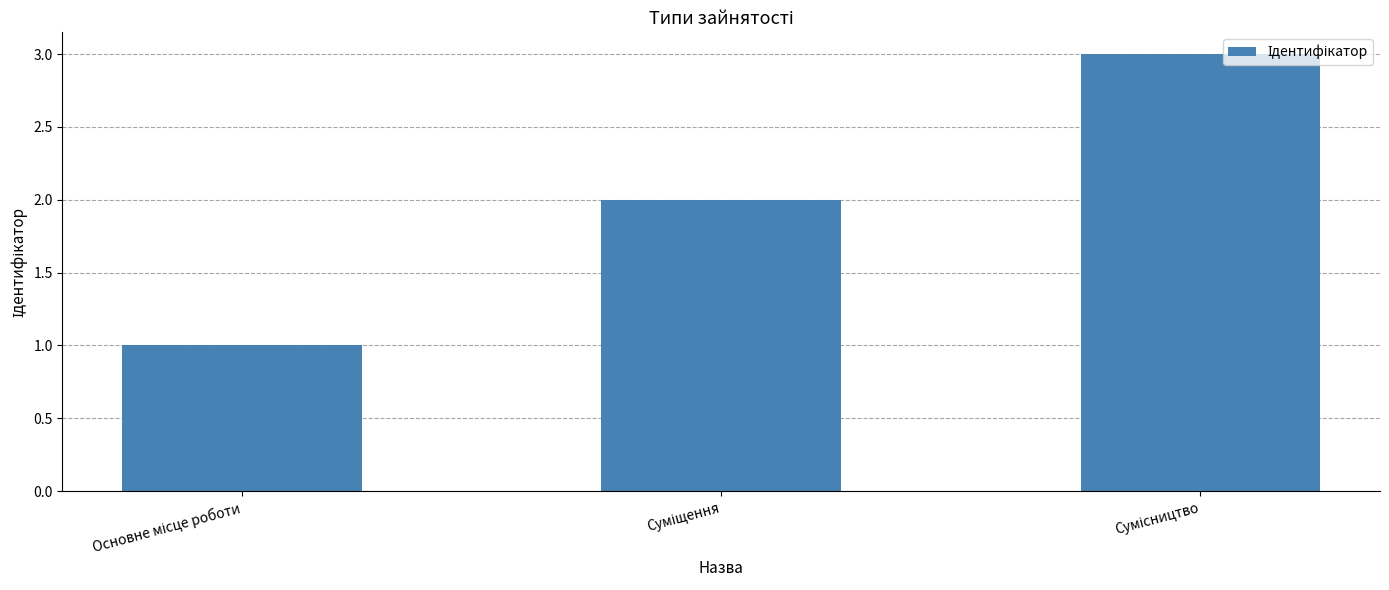

Reading left to right, extract all data points from this chart.

1	2	3